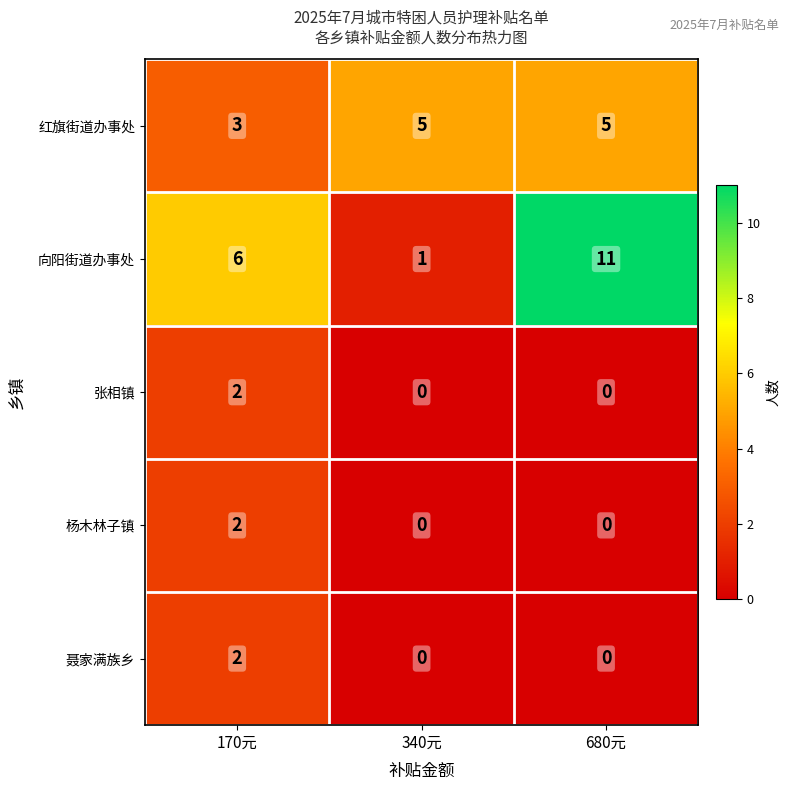

What is the total value across all series at 680元?

16